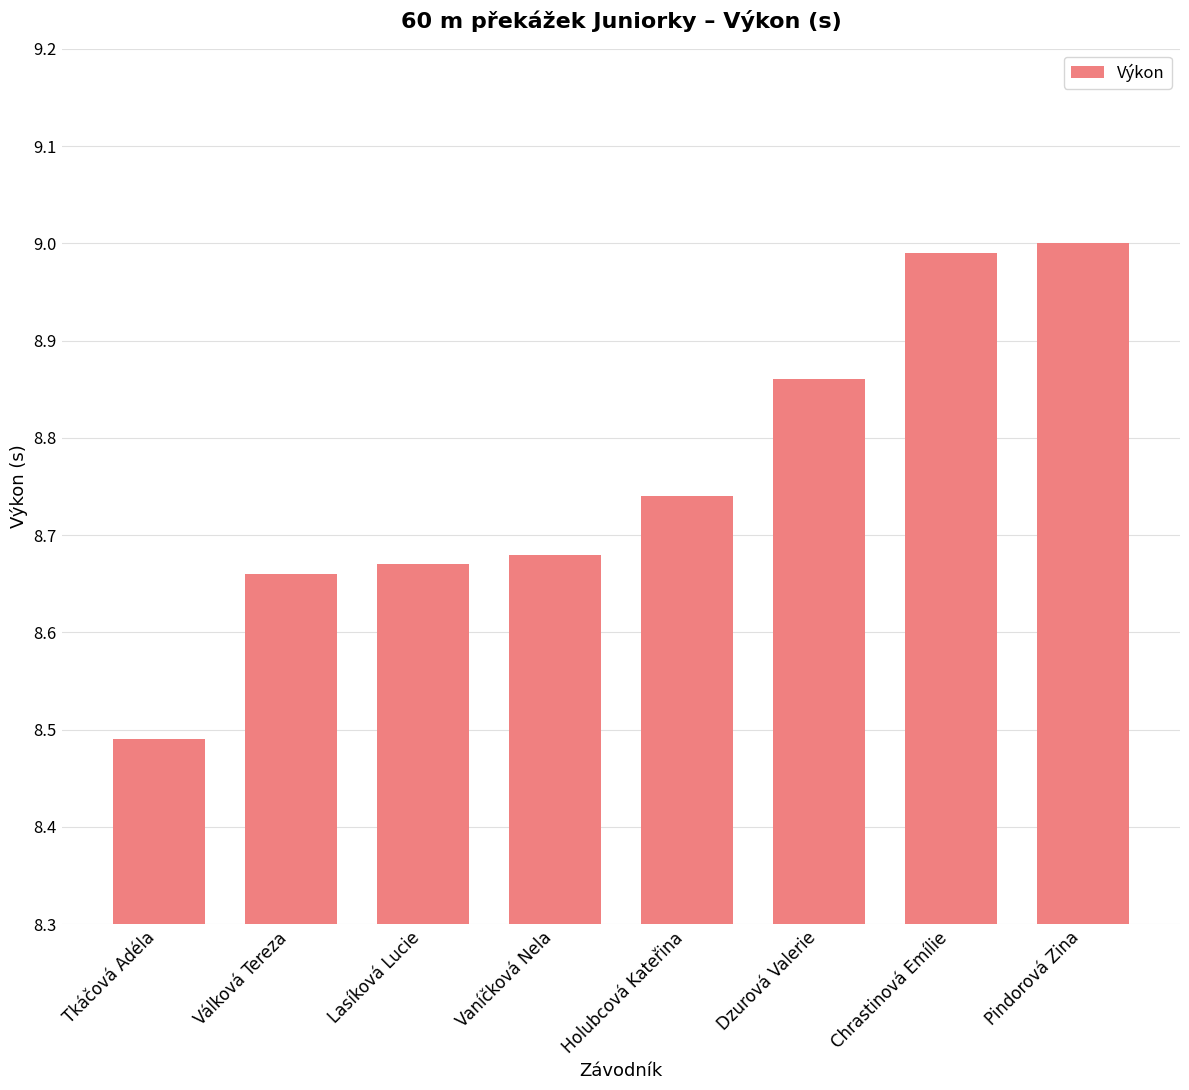

At which label is the value closest to 8?

Tkáčová Adéla